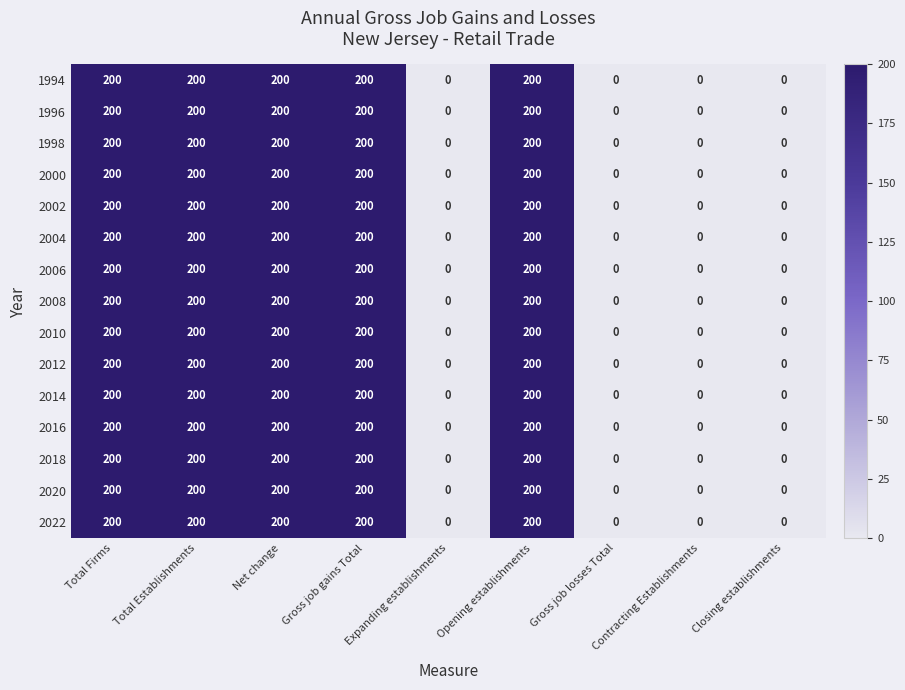

What is the total value across all series at Opening establishments?

3000